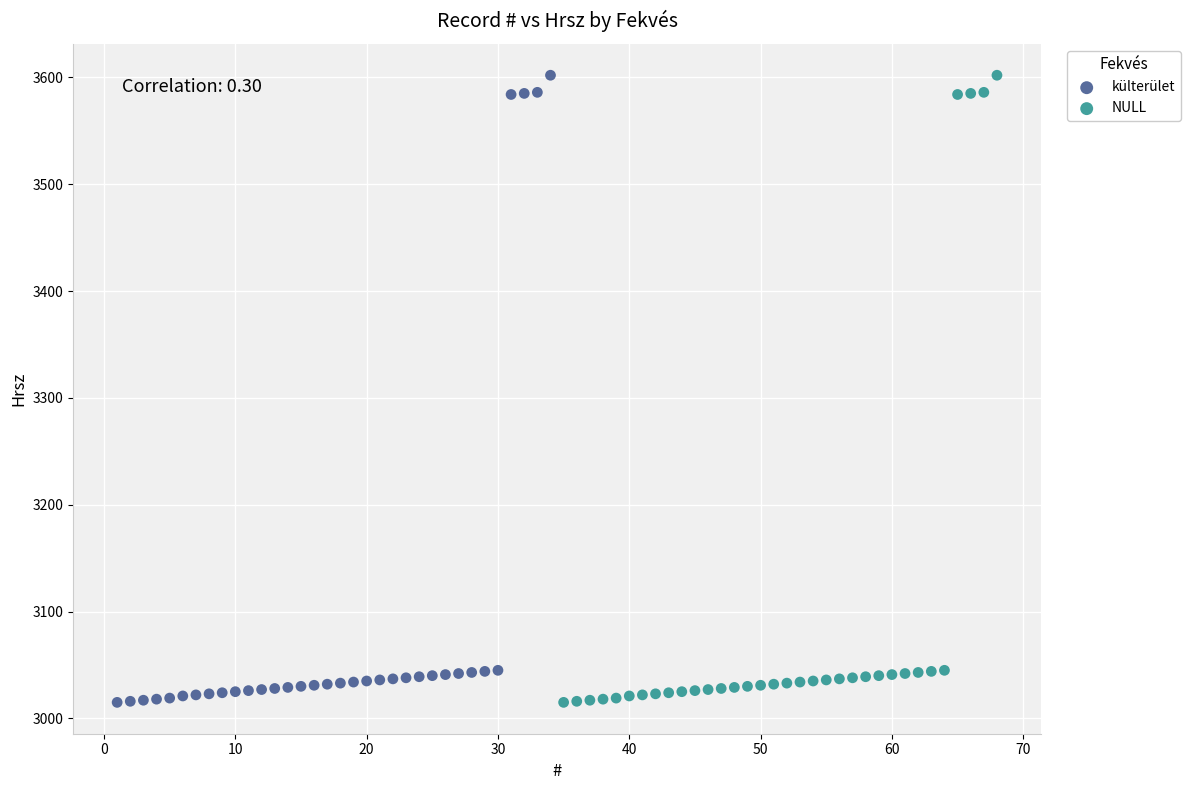

What are all the series names shown in the legend?

külterület, NULL